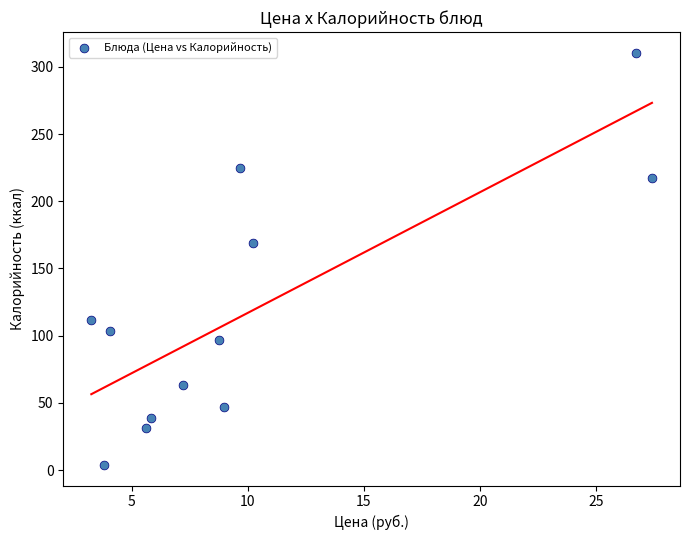

What is the average Y value?

118.2